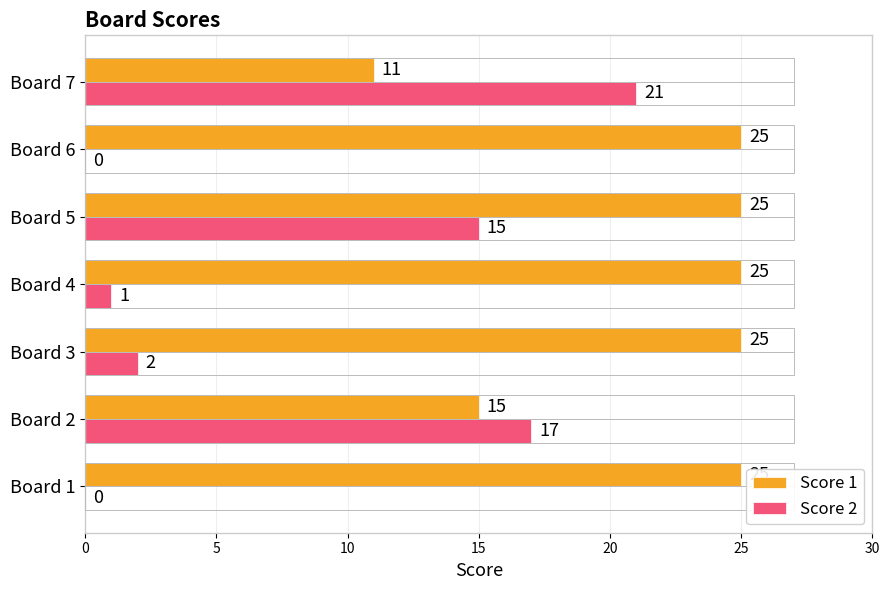

Between Board 5 and Board 7, which series saw the biggest shift?

Score 1